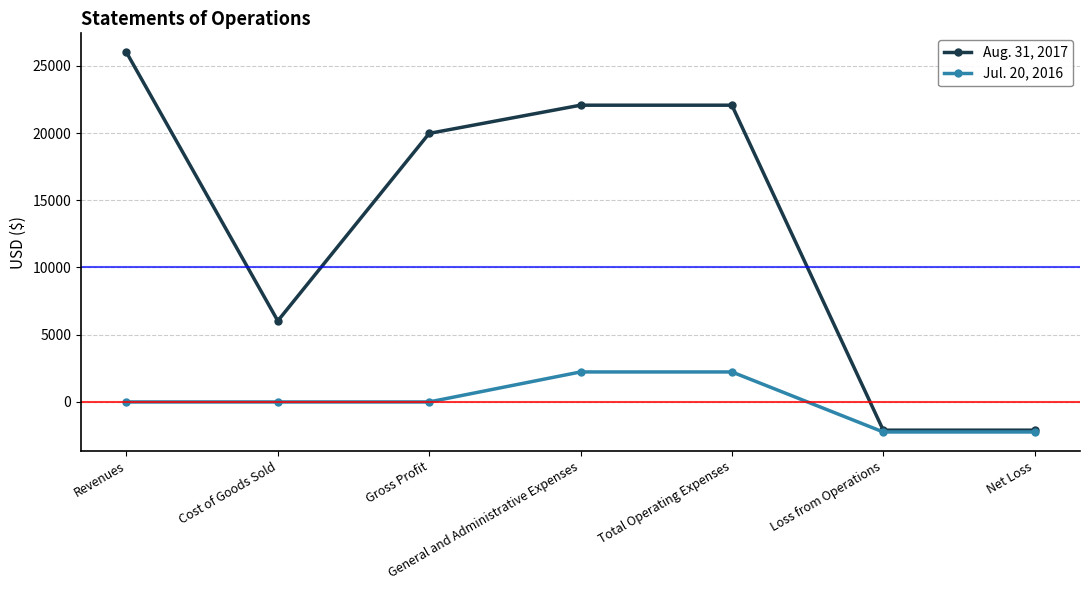

At how many categories does at least one series exceed 15531?

4